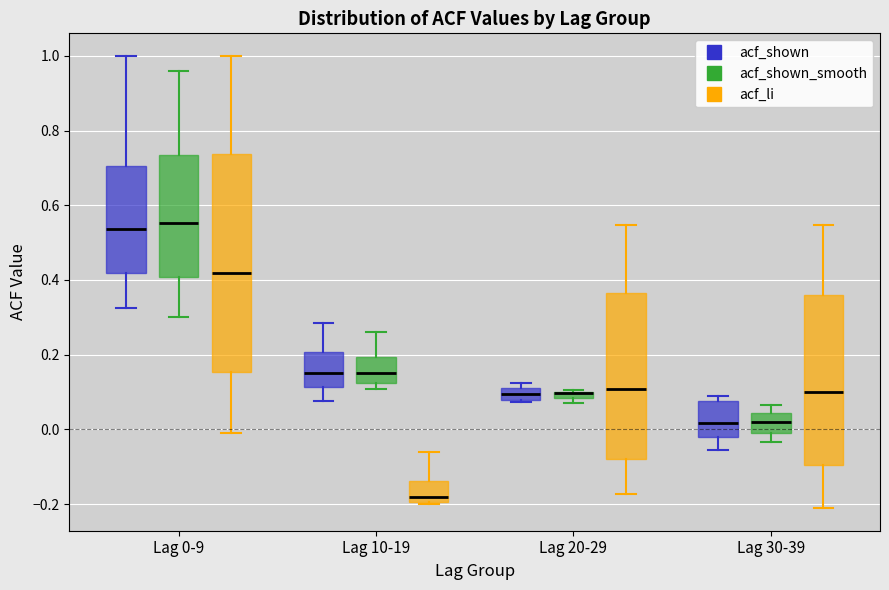

Which box is the tallest, from its lower edge to its upper edge?

Lag 0-9 (acf_li)